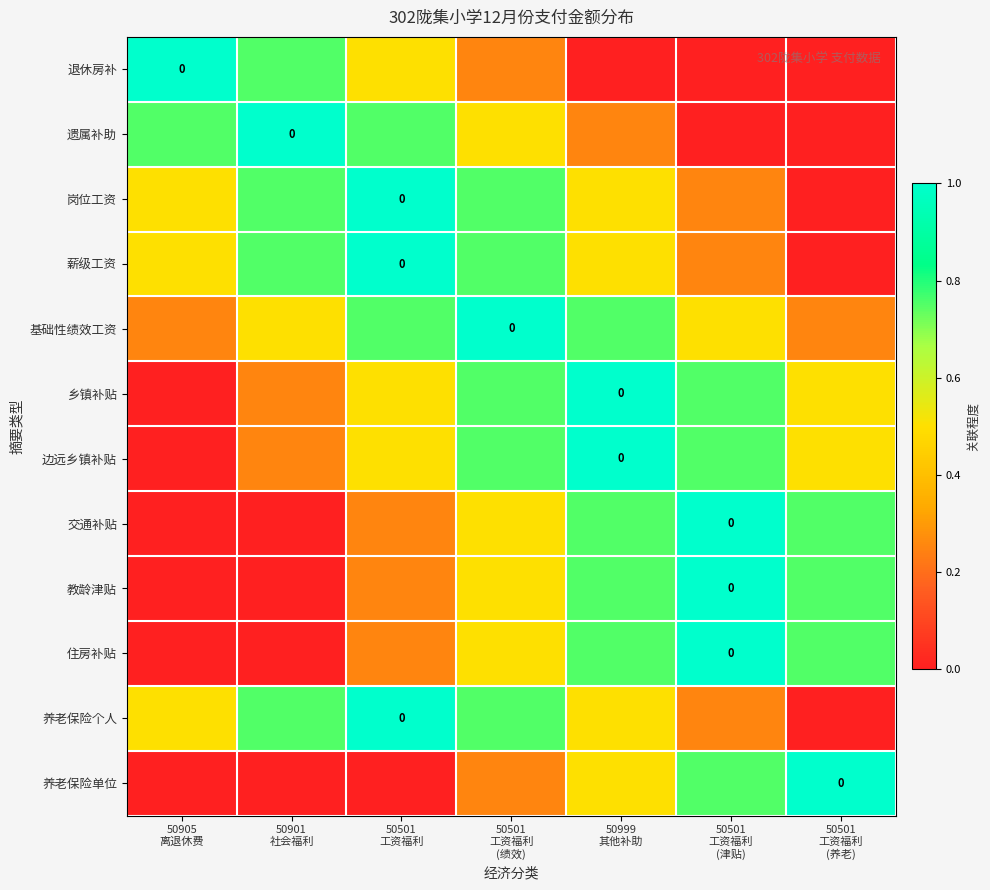

At which label does 交通补贴 reach its peak?

50501 工资福利 (津贴)